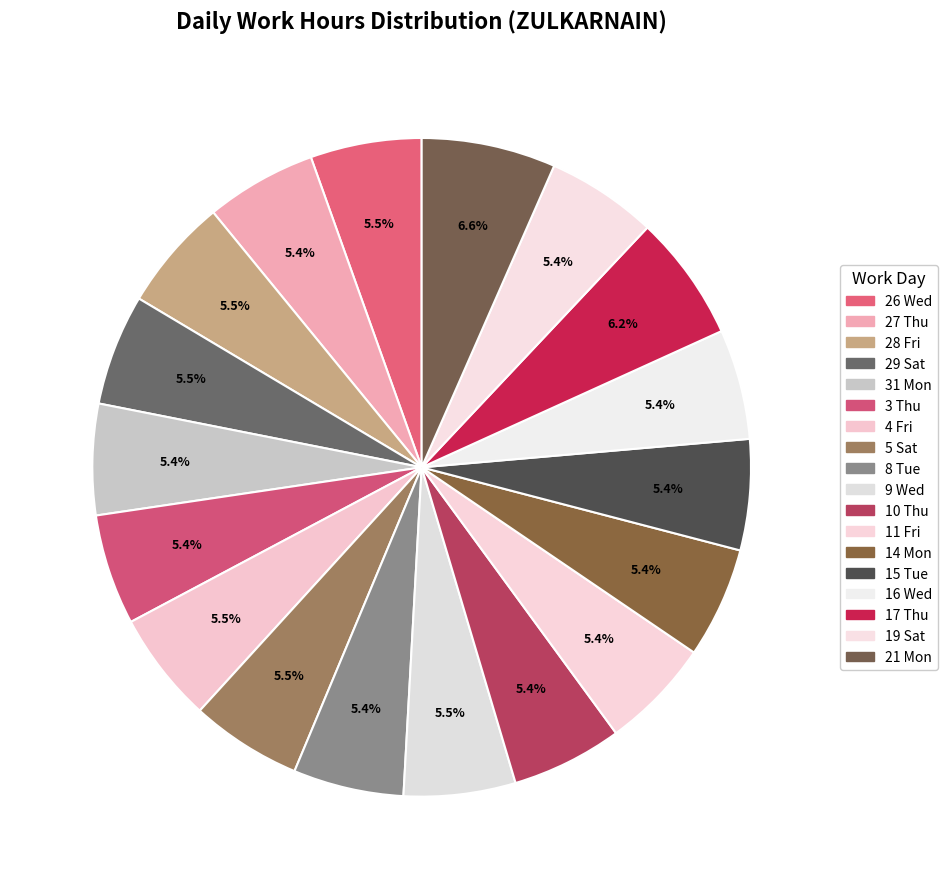

Rank the categories by value from lowest to highest.

16 Wed, 8 Tue, 19 Sat, 3 Thu, 14 Mon, 15 Tue, 27 Thu, 31 Mon, 10 Thu, 11 Fri, 29 Sat, 4 Fri, 5 Sat, 26 Wed, 9 Wed, 28 Fri, 17 Thu, 21 Mon